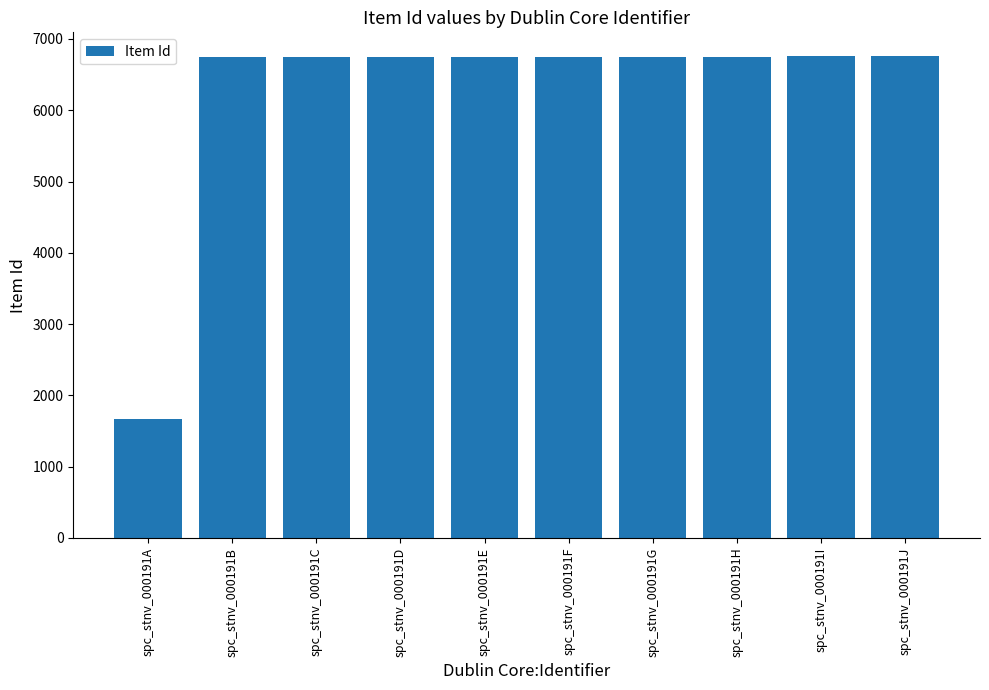

Count the number of categories in the chart.

10